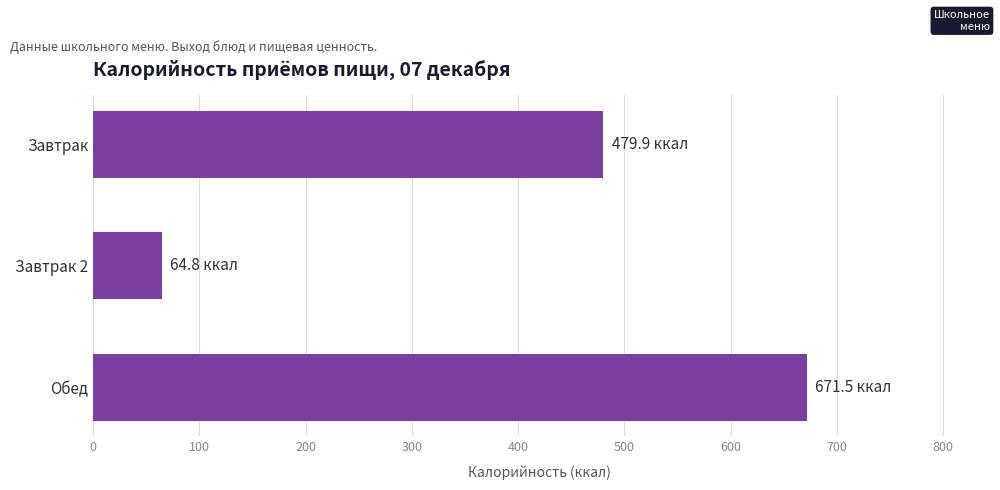

Which label corresponds to the smallest value in the chart?

Завтрак 2